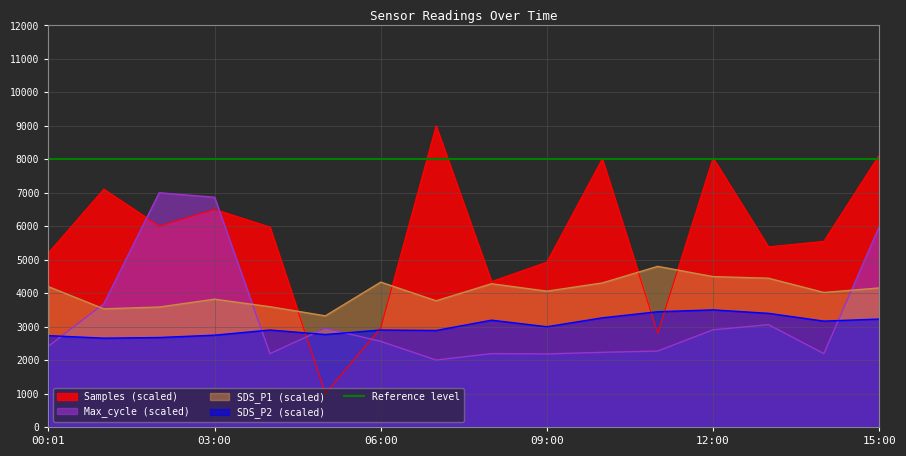

What is the maximum value shown in the chart?

9000.0